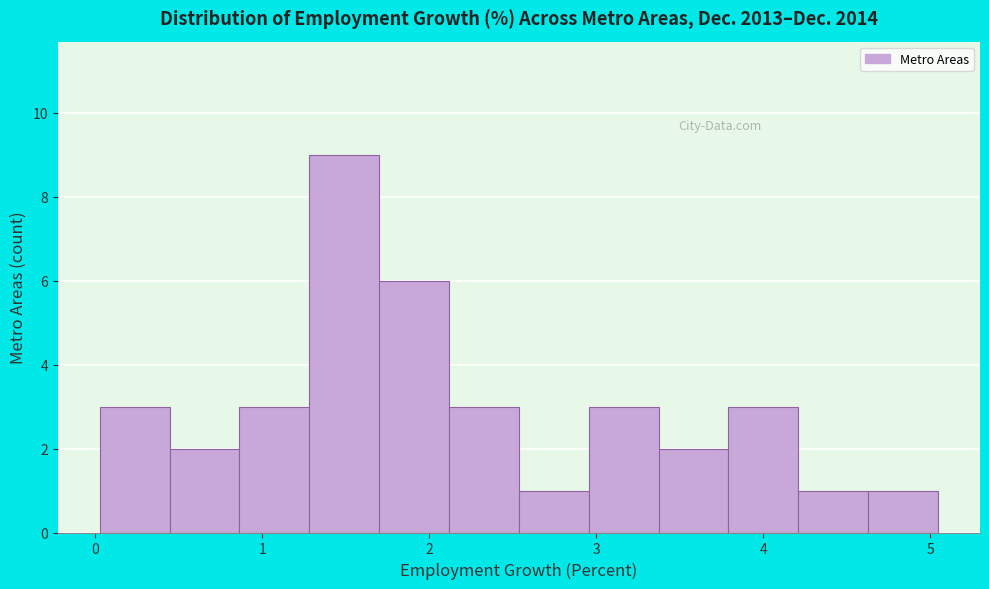

Which range on the x-axis has the tallest bar?

1.3 to 1.7